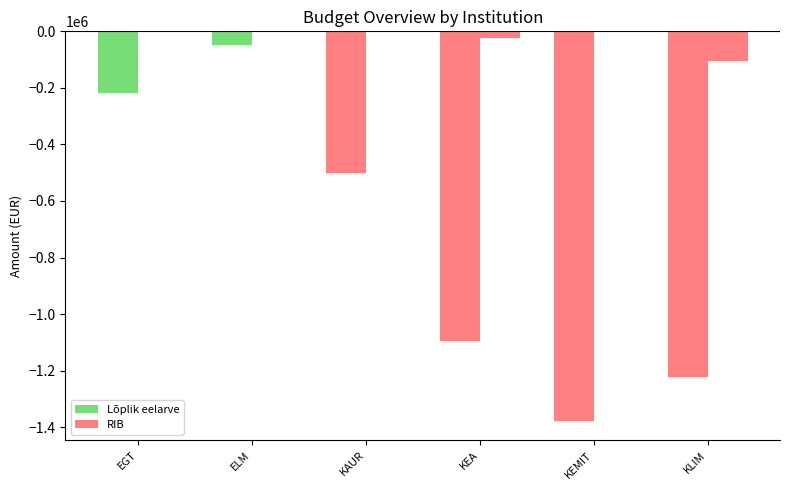

What is the difference between the RIB values at KEA and KLIM?

81168.2